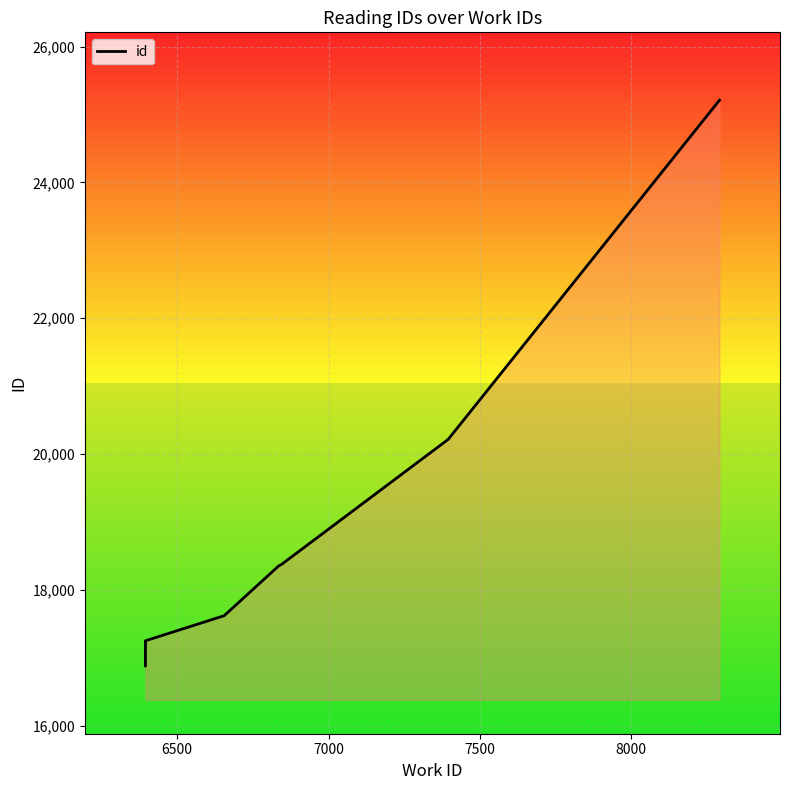

What is the sum of all values?

133898